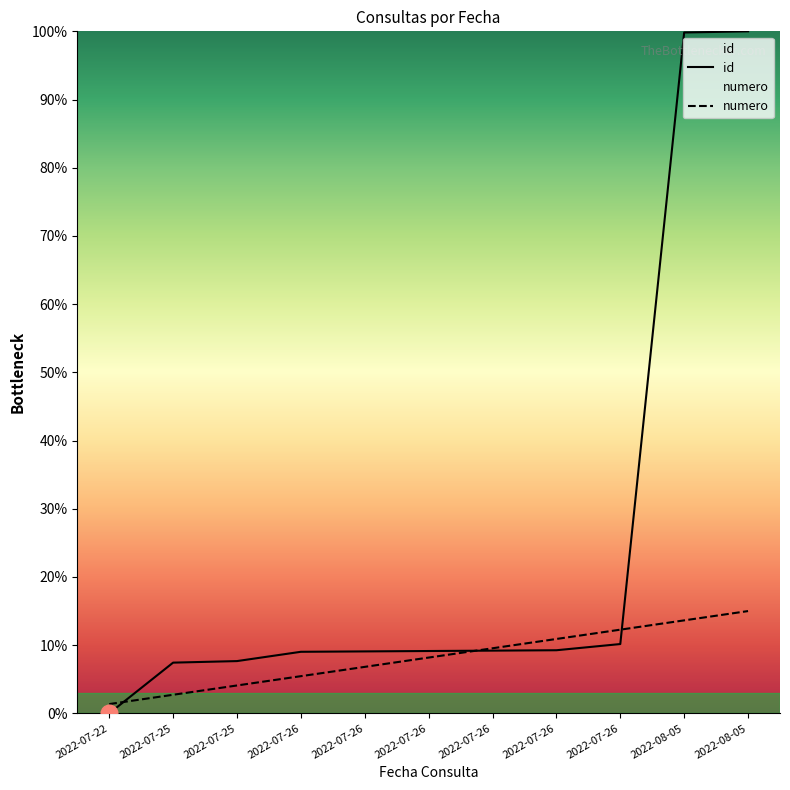

Reading left to right, extract all data points from this chart.

id: 2022-07-22=0.0	2022-07-25=7.4	2022-07-25=7.7	2022-07-26=9.0	2022-07-26=9.1	2022-07-26=9.1	2022-07-26=9.2	2022-07-26=9.3	2022-07-26=10.2	2022-08-05=99.8	2022-08-05=100.0
numero: 2022-07-22=1.4	2022-07-25=2.7	2022-07-25=4.1	2022-07-26=5.5	2022-07-26=6.8	2022-07-26=8.2	2022-07-26=9.5	2022-07-26=10.9	2022-07-26=12.3	2022-08-05=13.6	2022-08-05=15.0